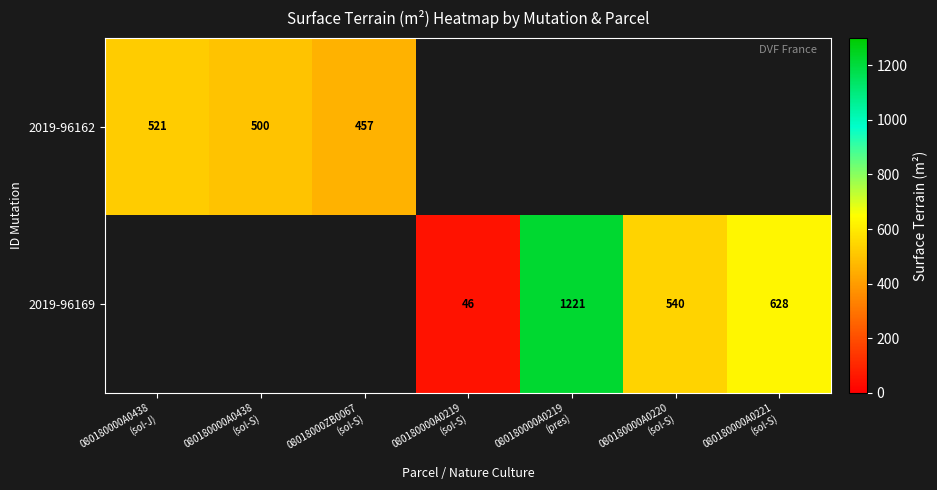

What is the maximum value shown in the chart?

1221.0